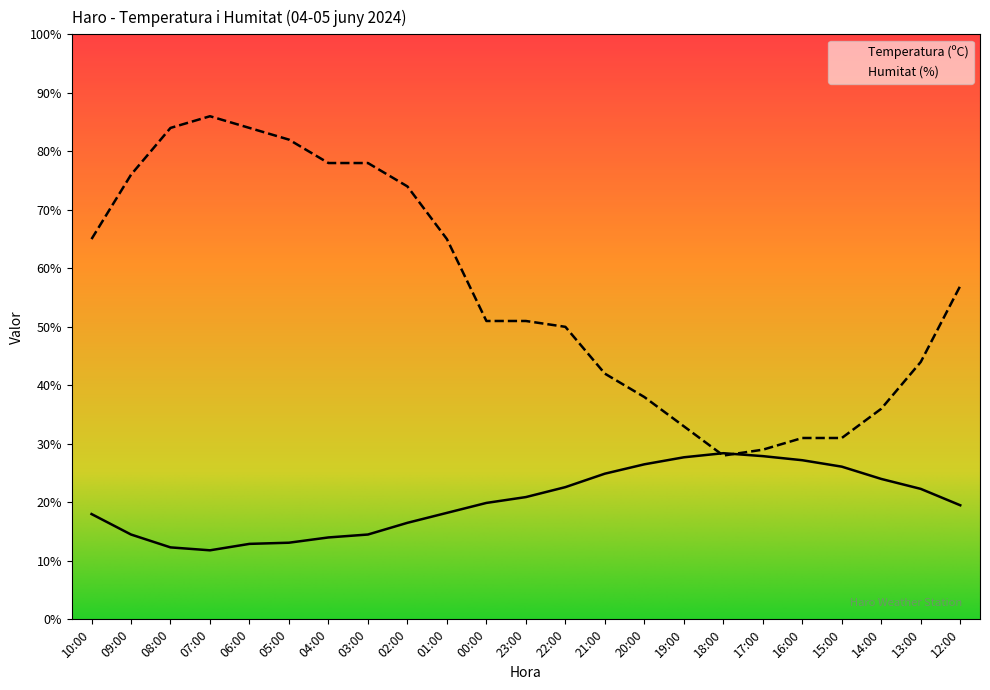

What is the label of the 12th point from the right?

23:00